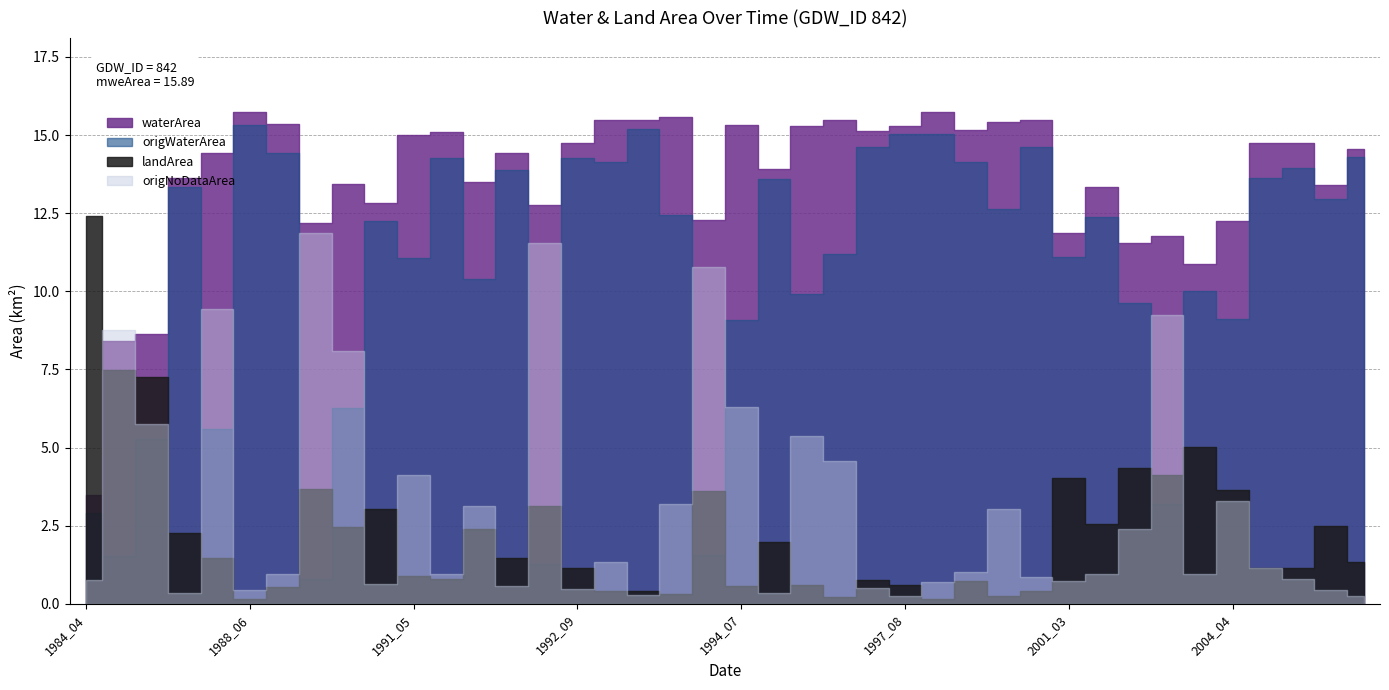

What is the maximum value shown in the chart?

15.7